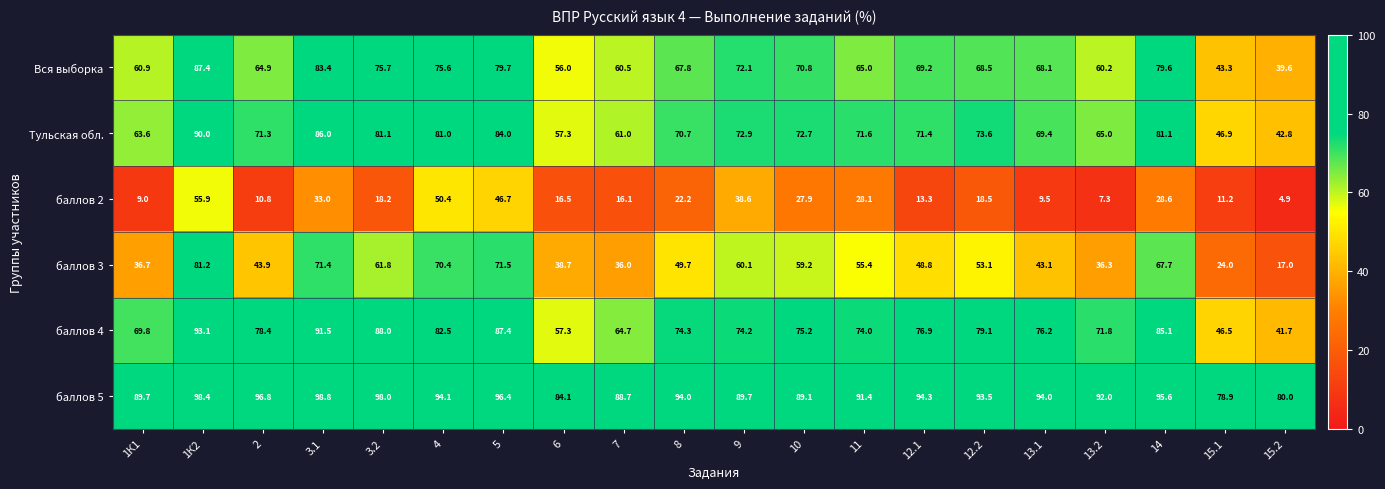

What is the total value across all series at 9?

407.6